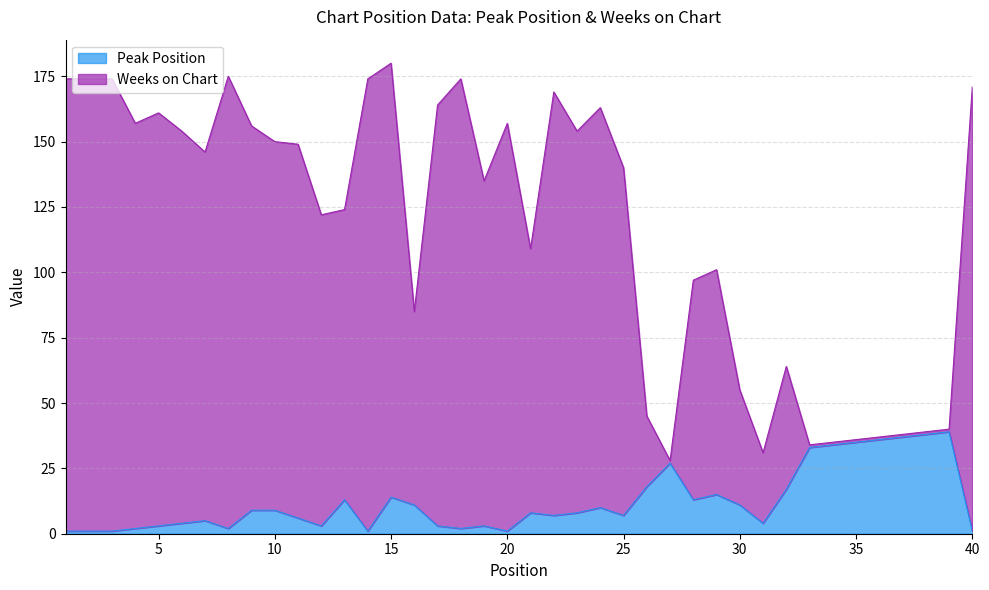

The value of Weeks on Chart at 38 is 9. True or false?

False